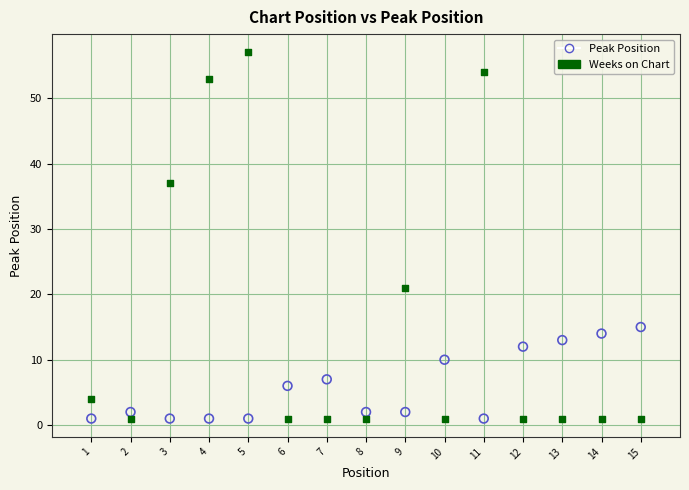

What is the X range (max minus min) for the scatter plot?

14